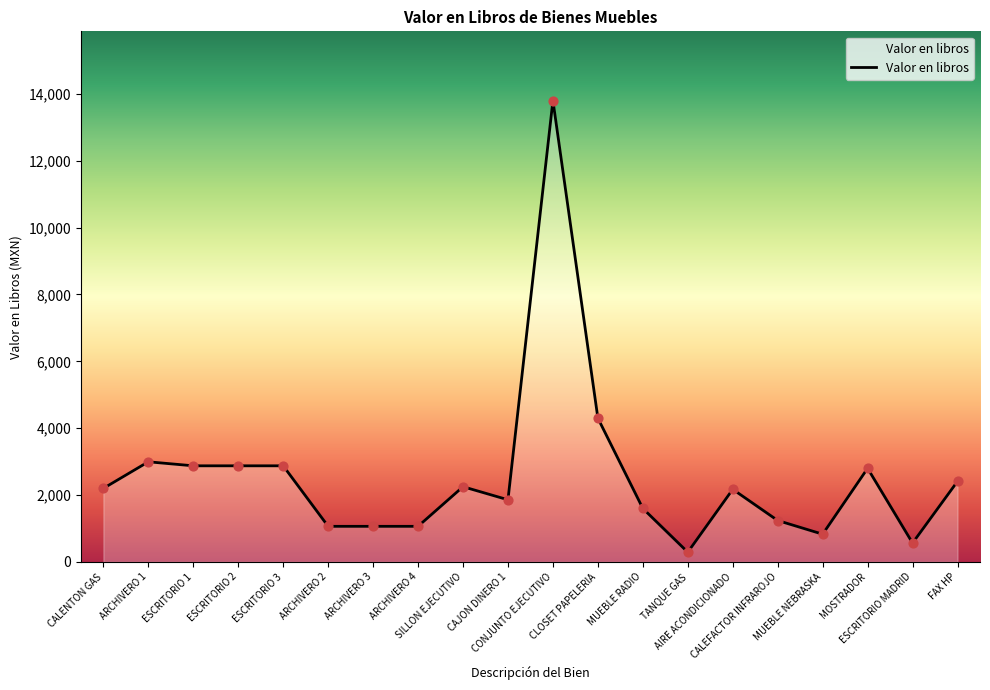

What is the change in value from CALEFACTOR INFRAROJO to FAX HP?

+1171.9